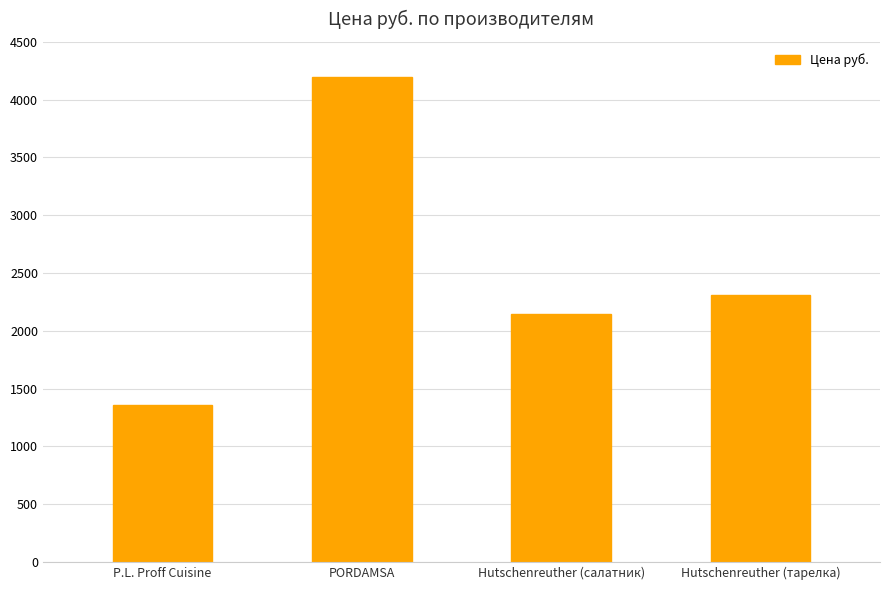

What is the change in value from P.L. Proff Cuisine to PORDAMSA?

+2832